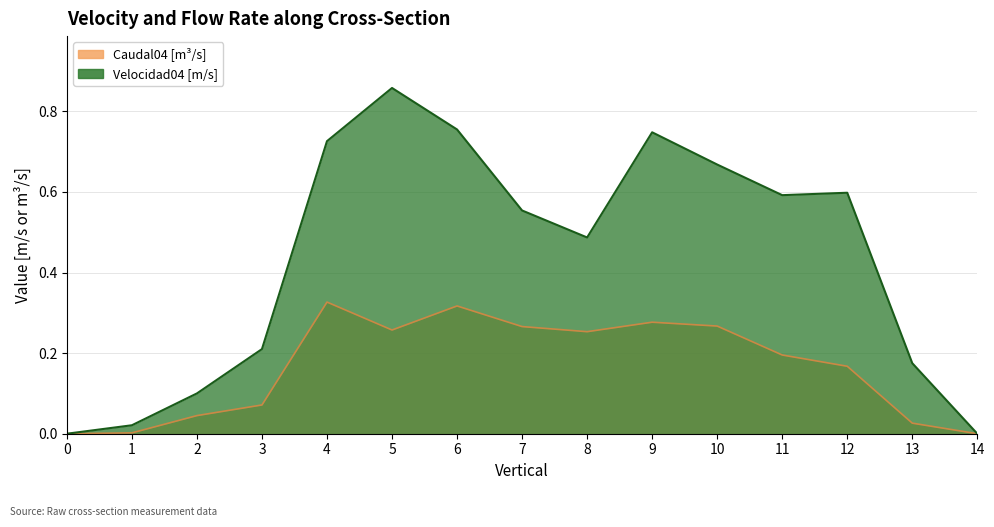

Between 13 and 7, which is larger?

7